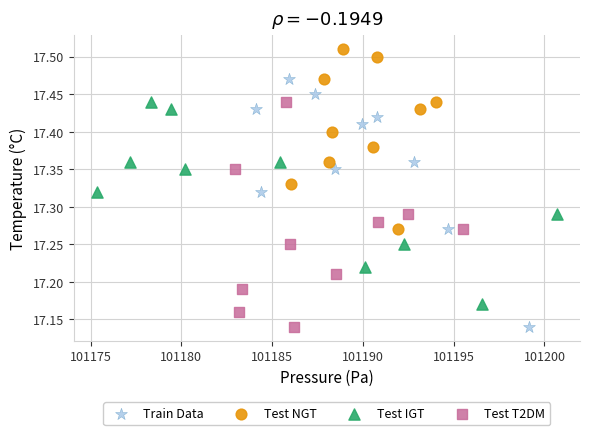

Which series has the largest Y range (max minus min)?

Train Data